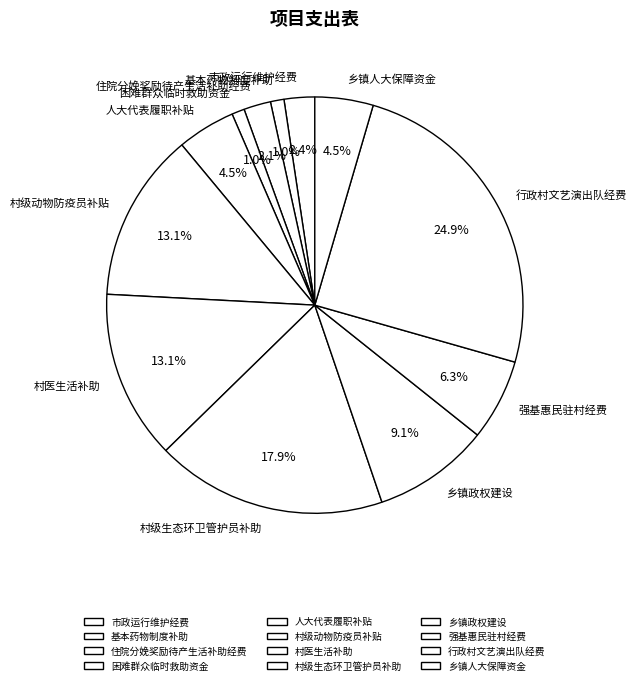

Is the sum of 行政村文艺演出队经费 and 强基惠民驻村经费 greater than half?

No